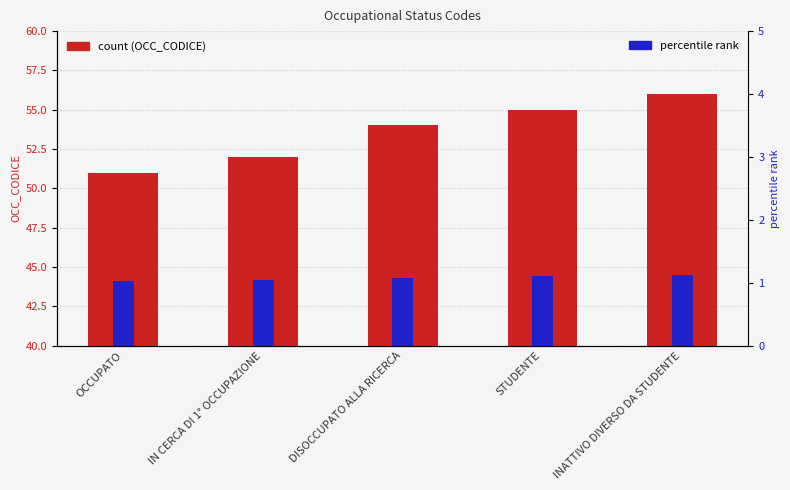

At STUDENTE, list the series in order from smallest to largest.

percentile rank, OCC_CODICE